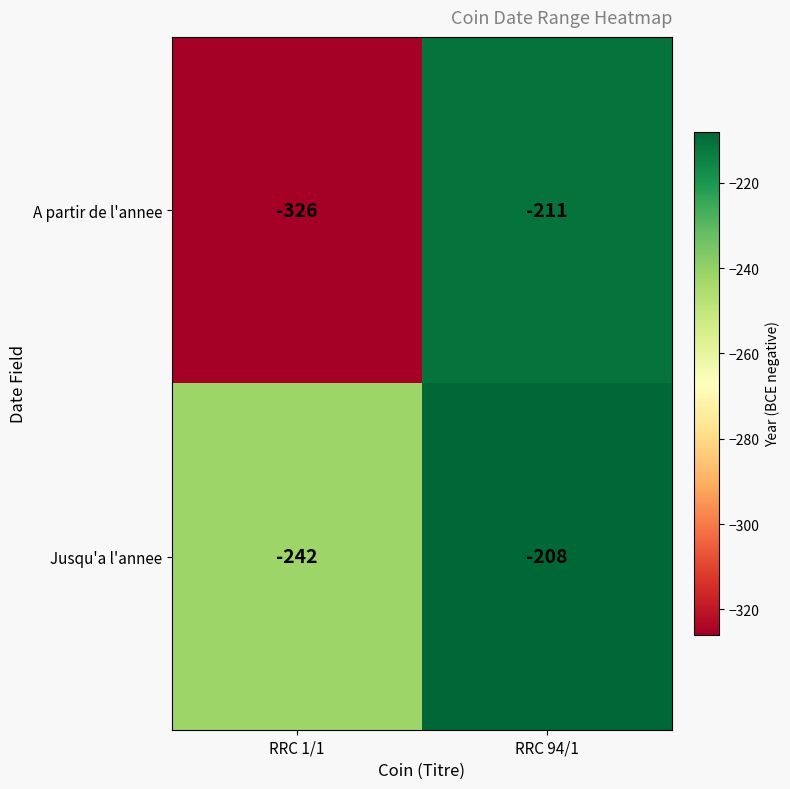

Between RRC 1/1 and RRC 94/1, which series saw the biggest shift?

A partir de l'annee